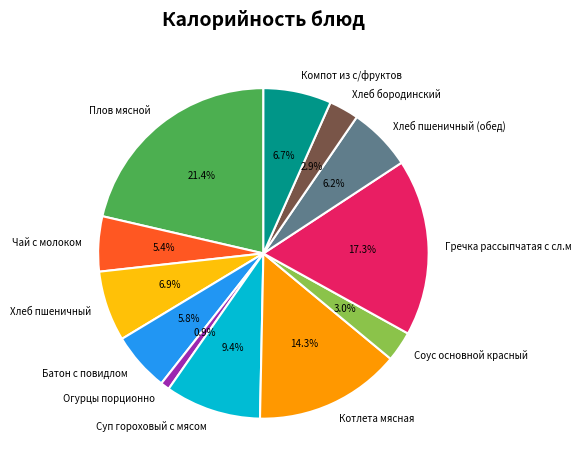

To the nearest percent, what is the combined percentage of Гречка рассыпчатая с сл.м and Котлета мясная?

32%